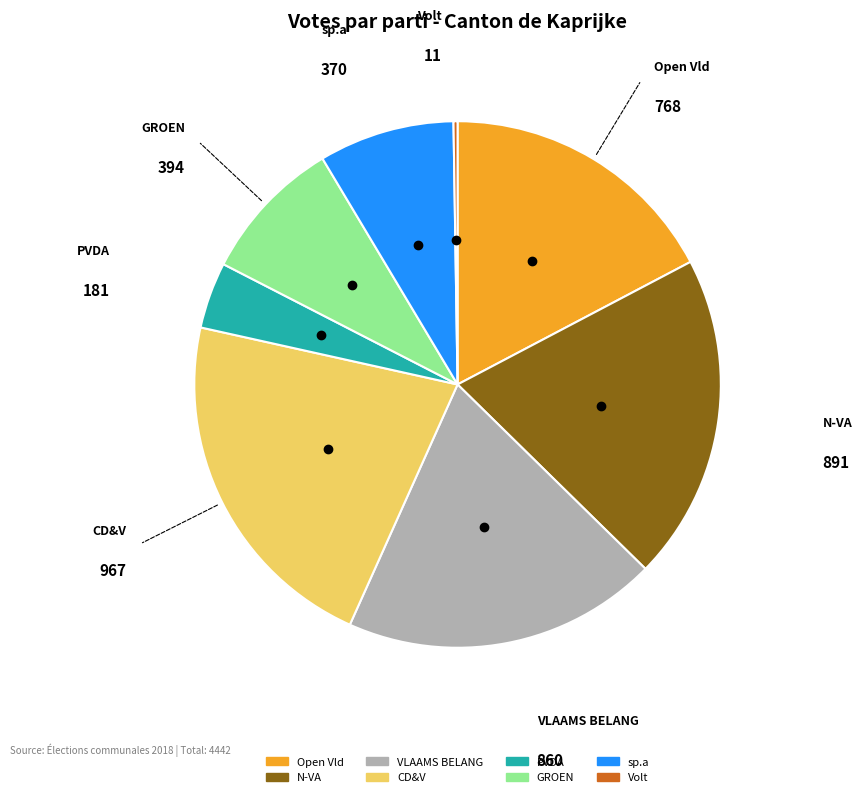

Which slice is the largest?

CD&V